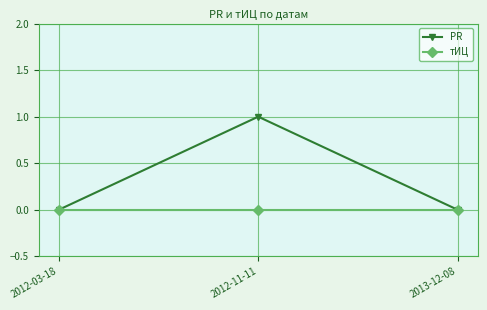

Which label corresponds to the largest value in the chart?

2012-11-11